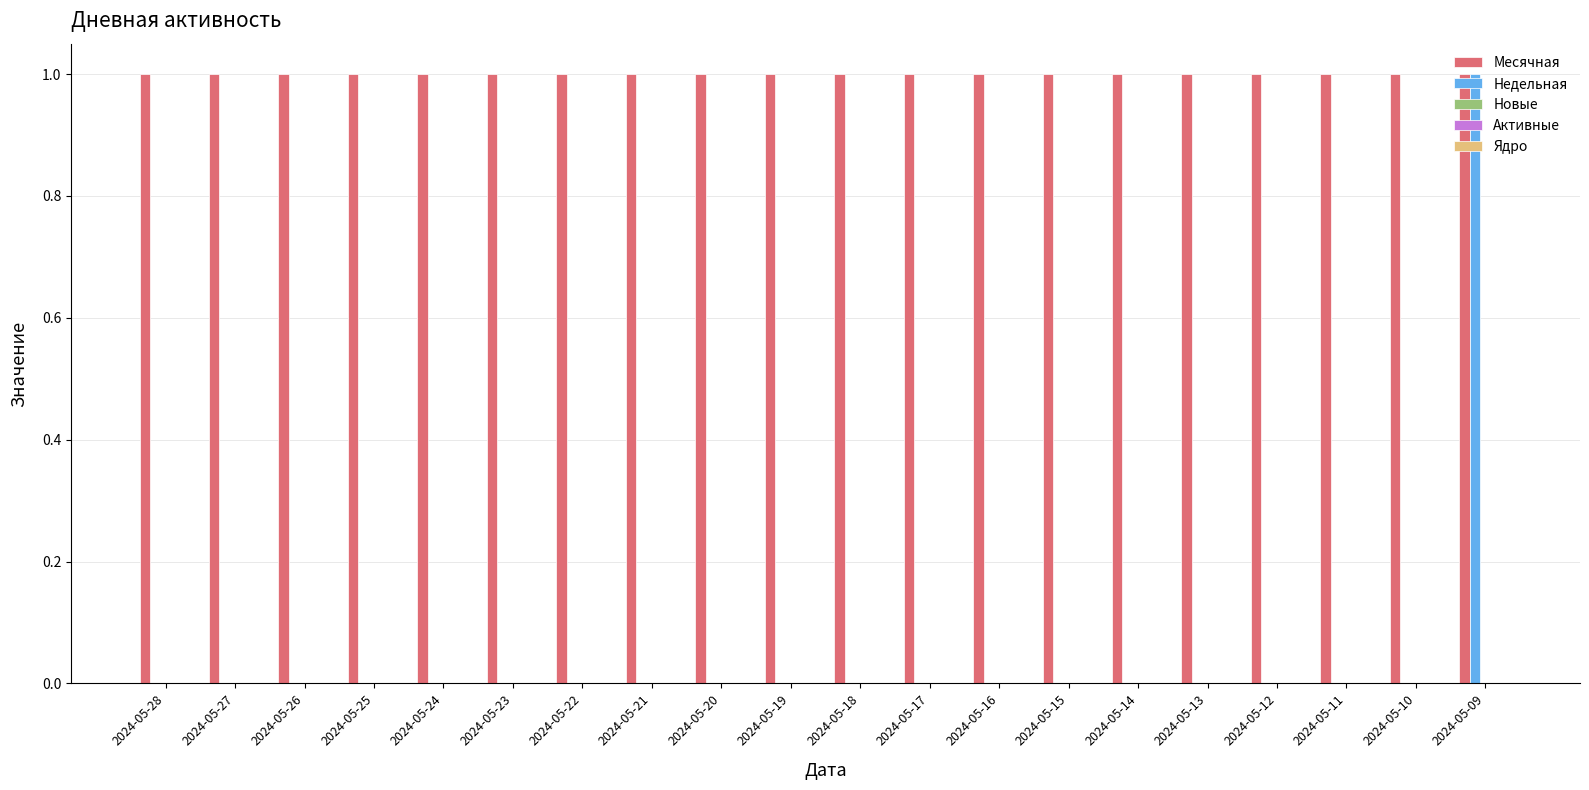

Is the value of Месячная at 2024-05-21 greater than the value of Недельная at 2024-05-14?

Yes